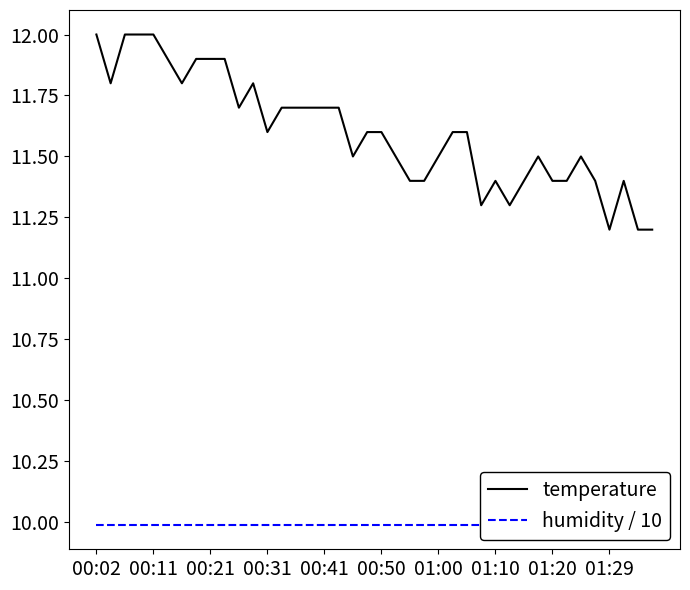

The value of temperature at 01:00 is 7.8. True or false?

False